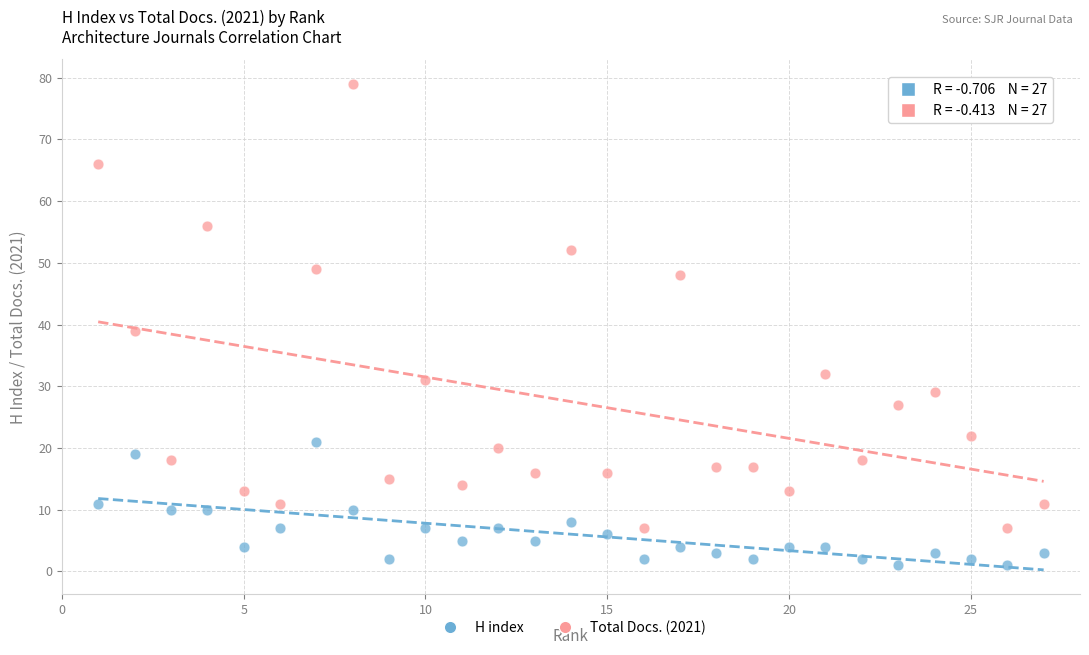

What are all the series names shown in the legend?

H index, Total Docs. (2021)